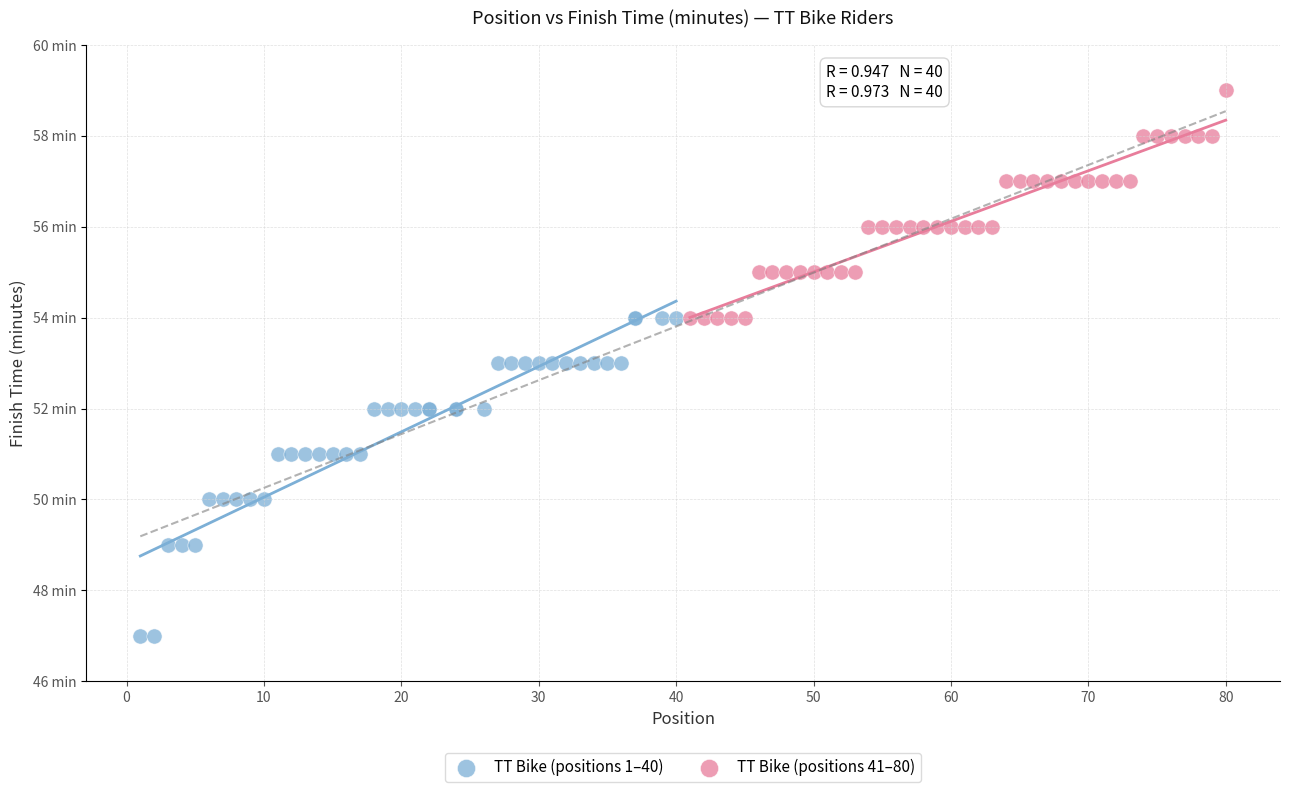

What are all the series names shown in the legend?

TT Bike (positions 1–40), TT Bike (positions 41–80)